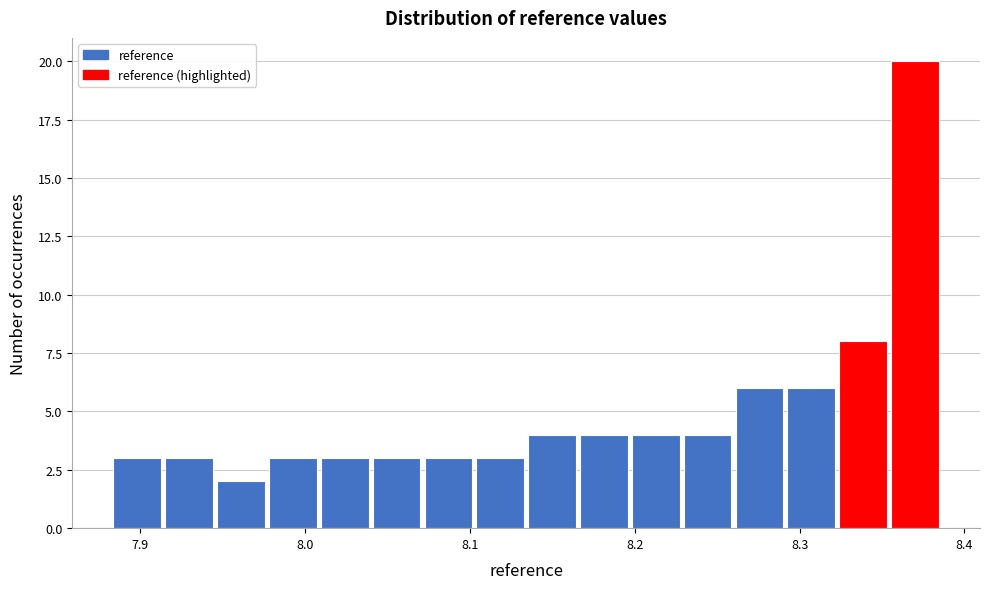

Read against the x-axis, roughly where is the centre of the tallest bar?

8.37